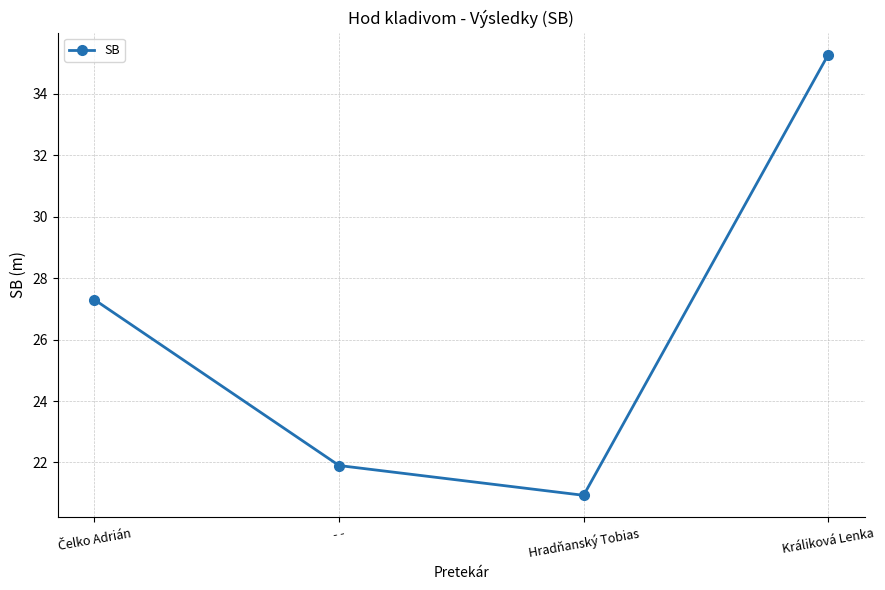

How many lines are shown in the chart?

1